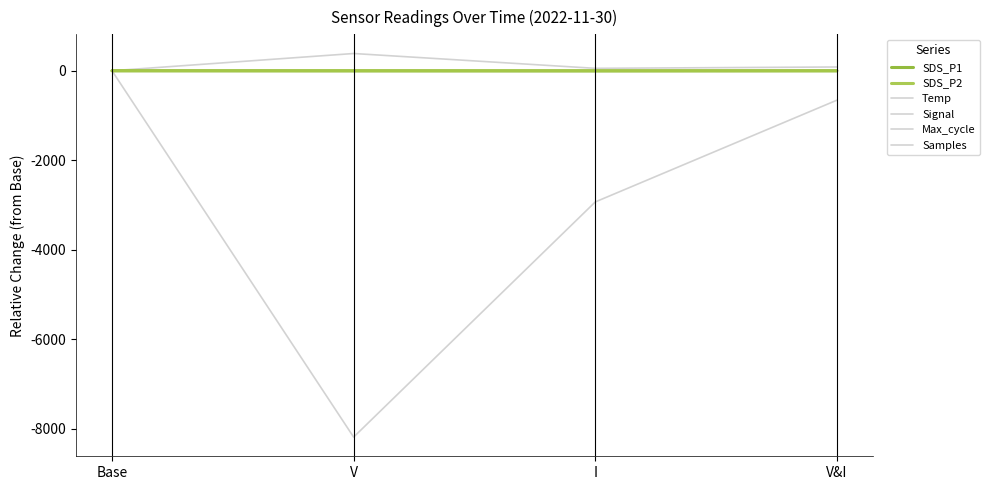

Which category has the highest value in the Signal series?

V&I